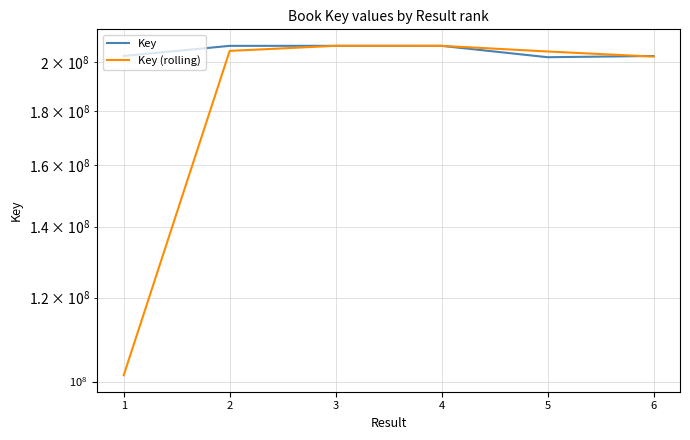

Reading left to right, transcribe all the data shown in this chart.

Key: 202752156.0	207267829.0	207290192.0	207265376.0	202220826.0	202751333.0
Key (rolling): 101376078.0	205009992.5	207279010.5	207277784.0	204743101.0	202486079.5